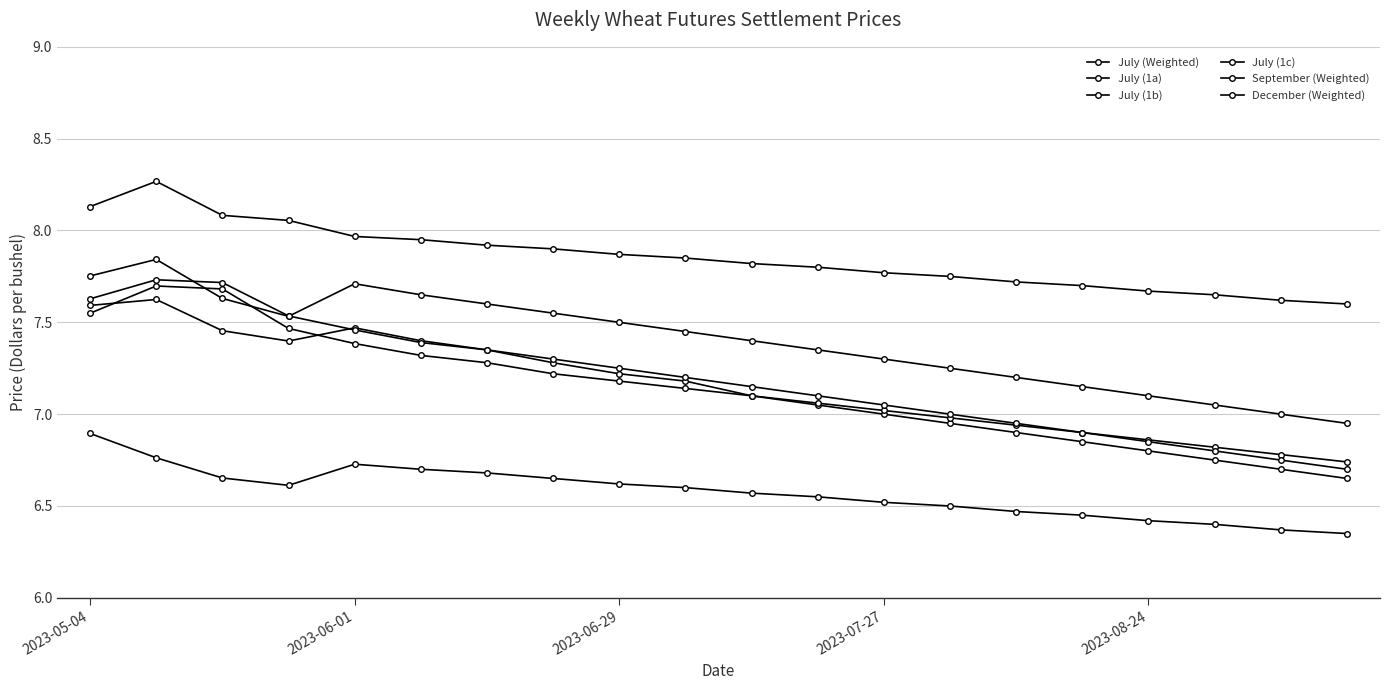

Reading left to right, extract all data points from this chart.

July (Weighted): 7.6	7.6	7.5	7.4	7.5	7.4	7.3	7.3	7.2	7.2	7.1	7.0	7.0	7.0	6.9	6.8	6.8	6.8	6.7	6.7
July (1a): 7.8	7.8	7.6	7.5	7.7	7.7	7.6	7.5	7.5	7.5	7.4	7.3	7.3	7.2	7.2	7.2	7.1	7.0	7.0	7.0
July (1b): 6.9	6.8	6.7	6.6	6.7	6.7	6.7	6.7	6.6	6.6	6.6	6.5	6.5	6.5	6.5	6.5	6.4	6.4	6.4	6.3
July (1c): 8.1	8.3	8.1	8.1	8.0	8.0	7.9	7.9	7.9	7.8	7.8	7.8	7.8	7.8	7.7	7.7	7.7	7.7	7.6	7.6
September (Weighted): 7.5	7.7	7.7	7.5	7.4	7.3	7.3	7.2	7.2	7.1	7.1	7.1	7.0	7.0	6.9	6.9	6.9	6.8	6.8	6.7
December (Weighted): 7.6	7.7	7.7	7.5	7.5	7.4	7.3	7.3	7.2	7.2	7.2	7.1	7.0	7.0	7.0	6.9	6.8	6.8	6.8	6.7